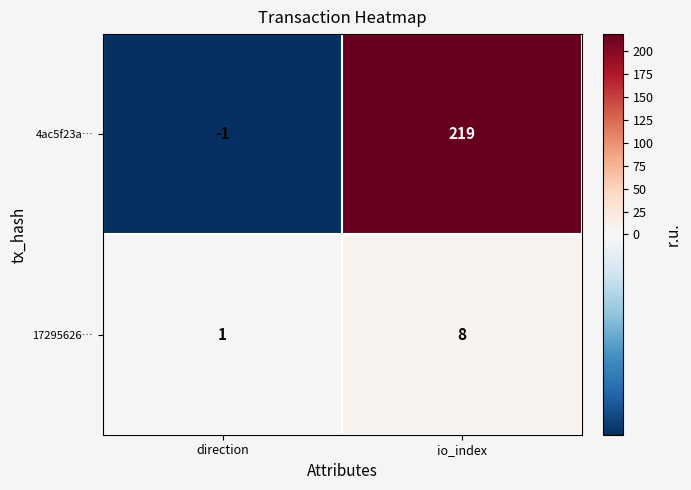

Rank the series by their average value, from highest to lowest.

4ac5f23a…, 17295626…